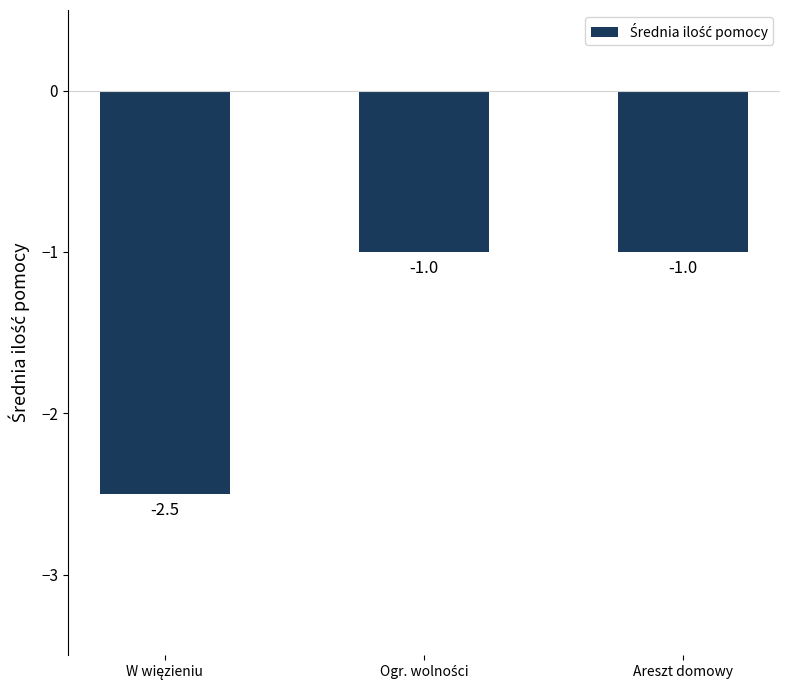

What is the sum of all values?

-4.5